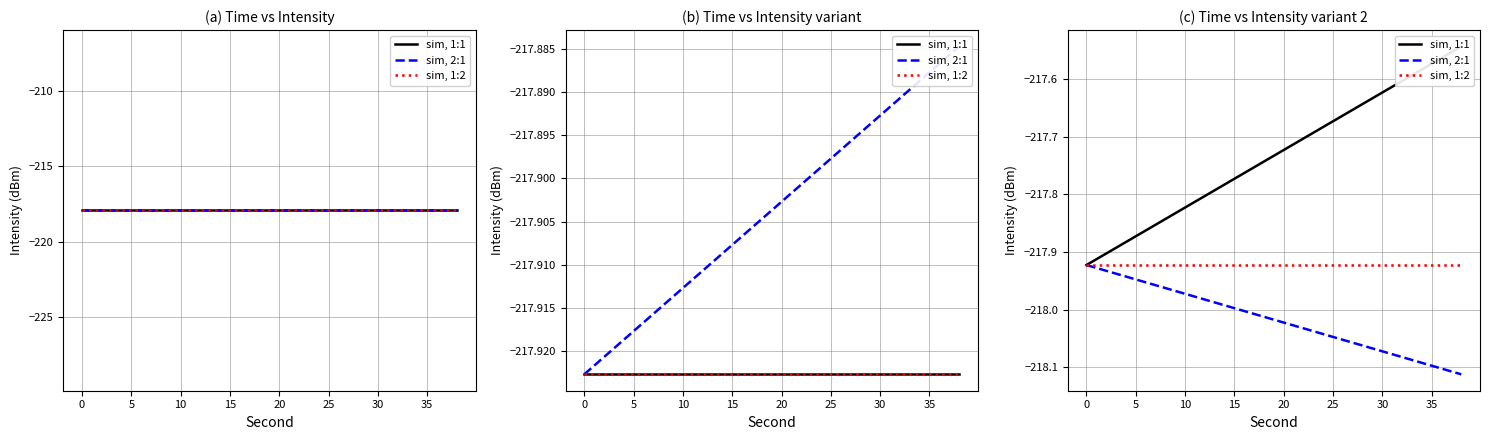

Which has a higher value, 15 or 5?

15